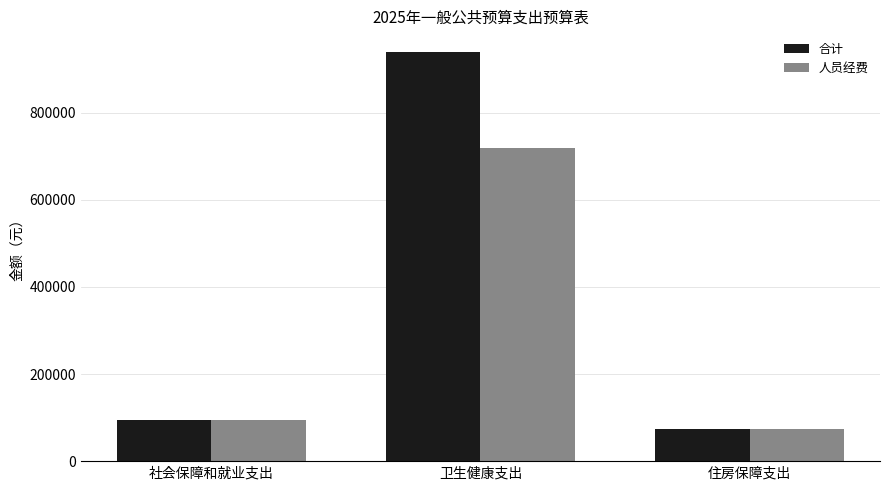

What is the label of the 2nd bar from the right?

卫生健康支出